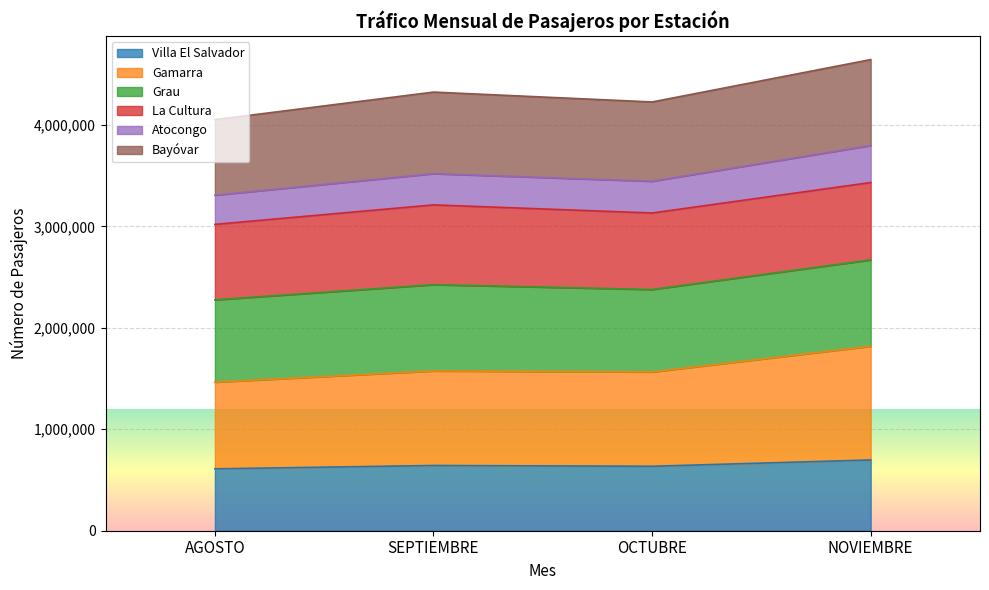

How many lines are shown in the chart?

6